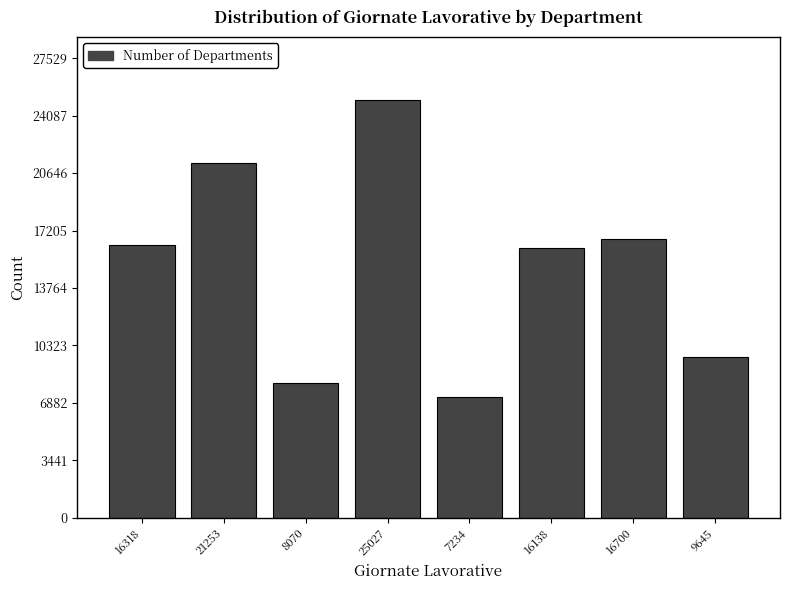

Reading left to right, transcribe all the data shown in this chart.

16318=16318	21253=21253	8070=8070	25027=25027	7234=7234	16138=16138	16700=16700	9645=9645